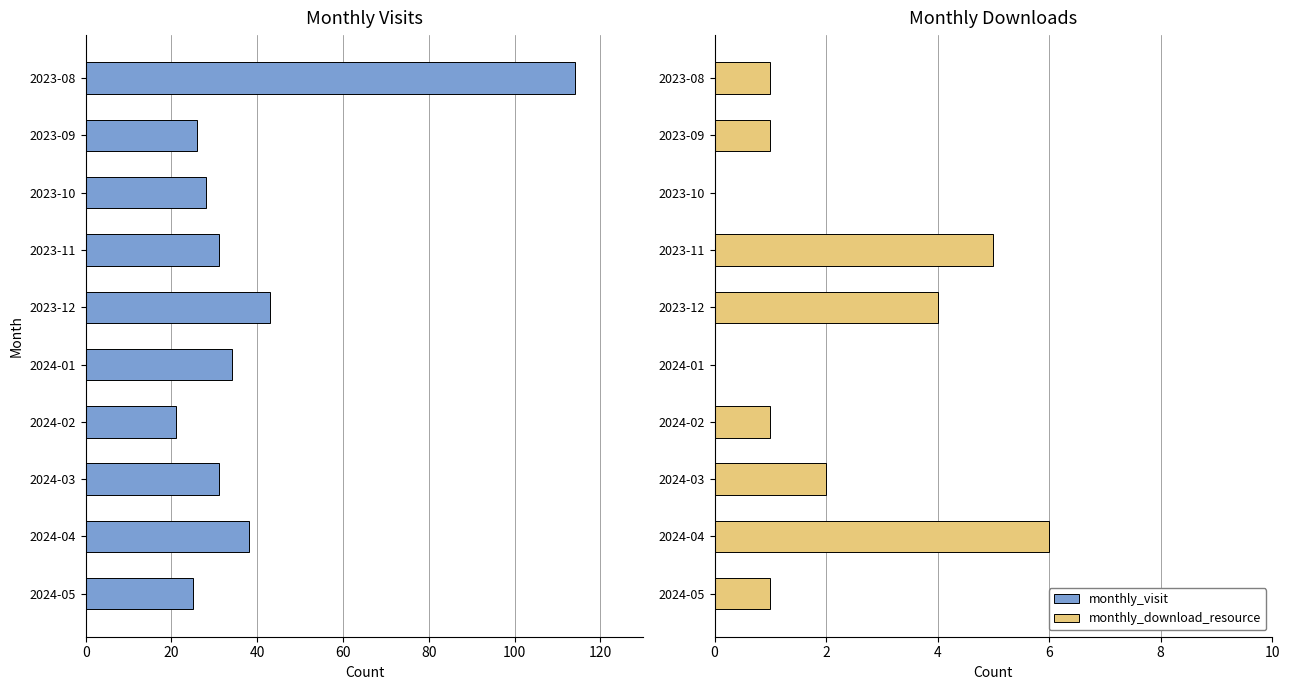

List the series in order of their peak value, lowest first.

monthly_download_resource, monthly_visit